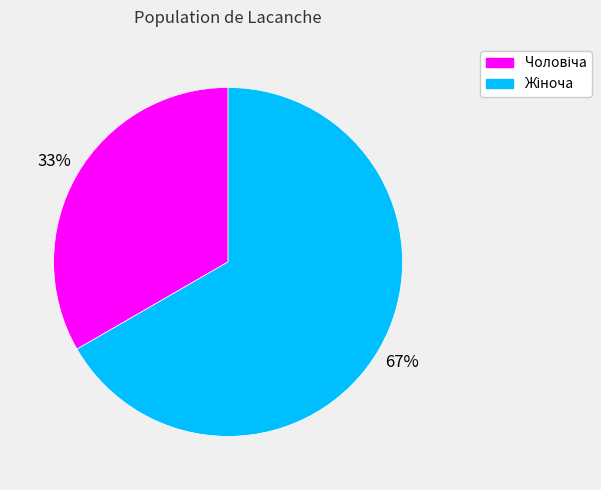

Is there any slice that represents more than half of the pie?

Yes